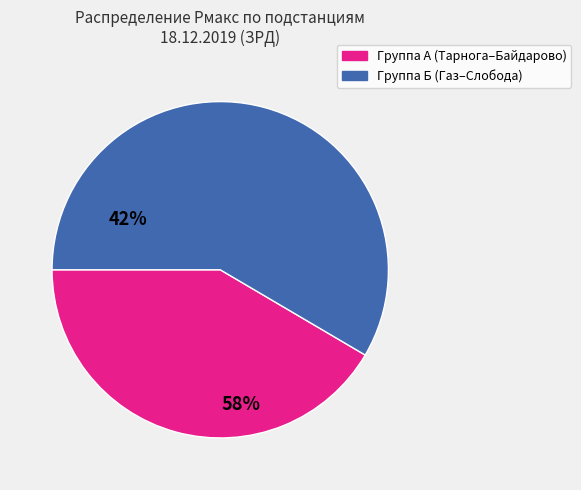

Is there any slice that represents more than half of the pie?

Yes